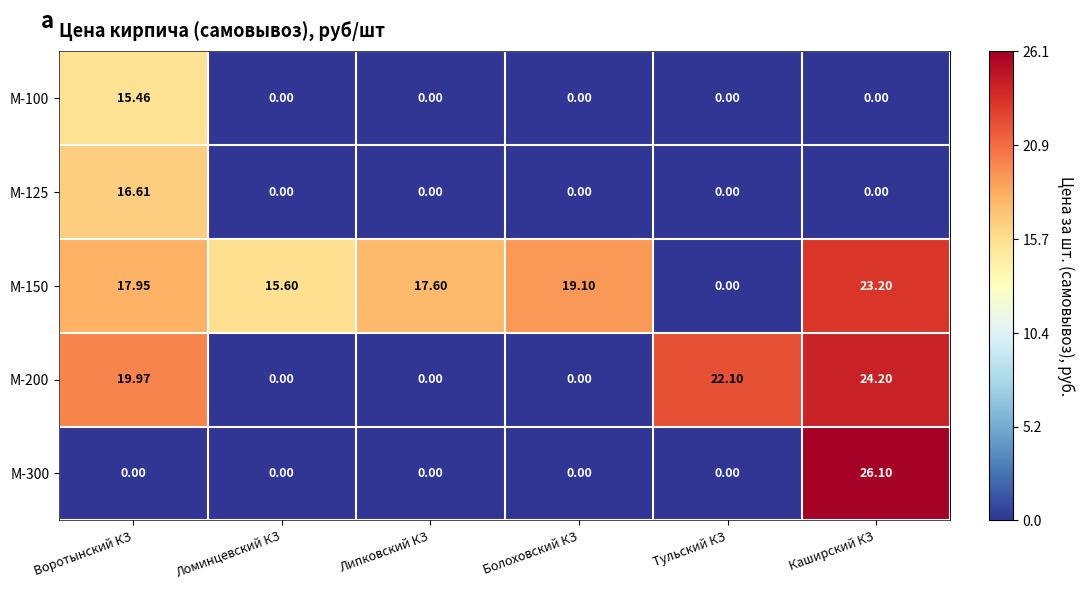

At which category is the sum across all series the highest?

Каширский КЗ